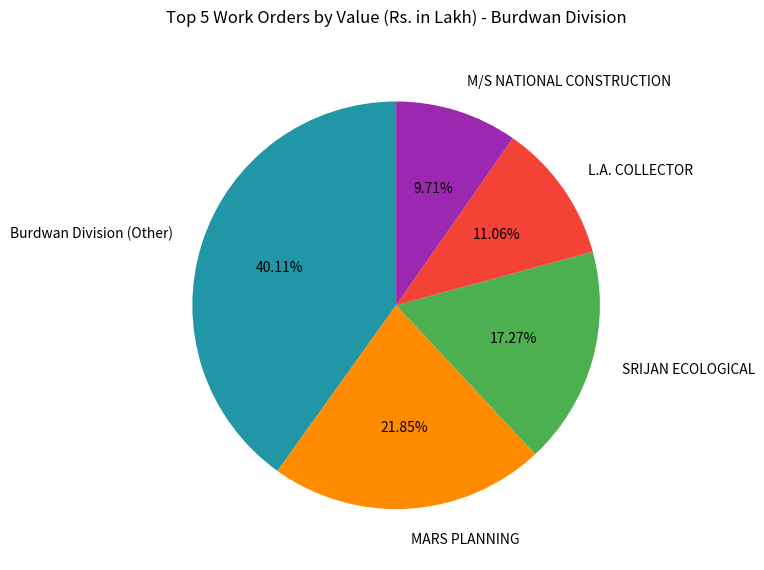

What portion of the pie excludes M/S NATIONAL CONSTRUCTION?

90.3%